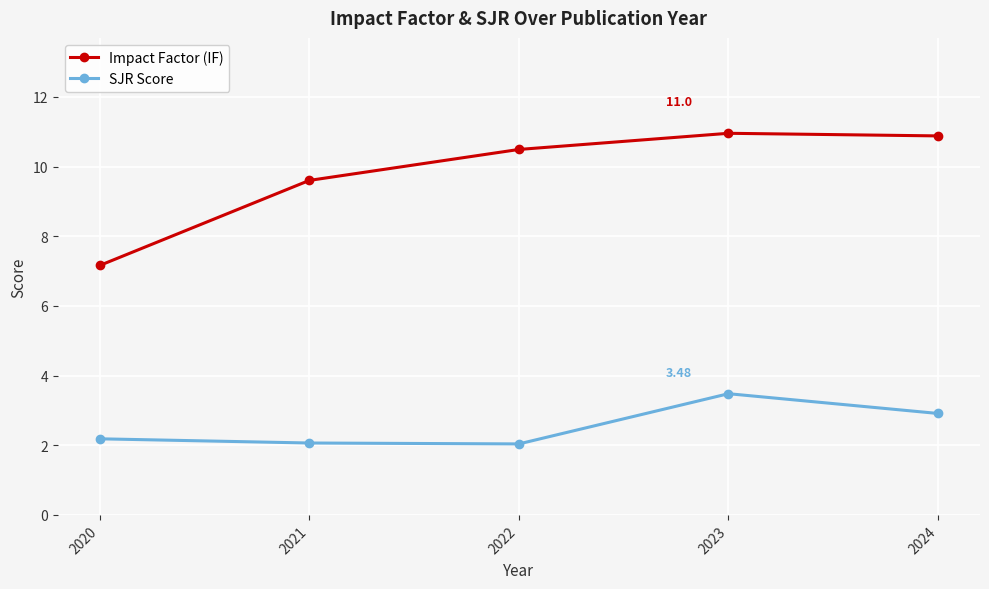

At 2020, list the series in order from smallest to largest.

SJR Score, Impact Factor (IF)